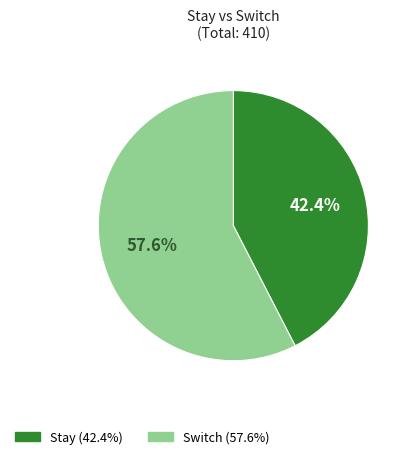

Is Stay the majority of the pie?

No